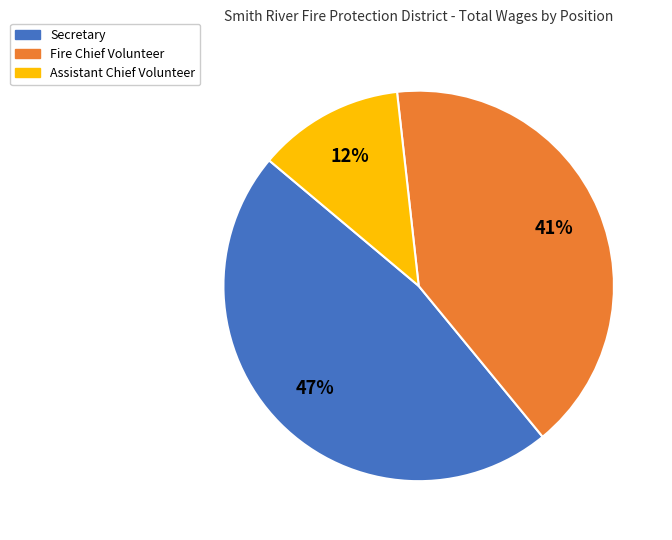

Which has a higher value, Secretary or Assistant Chief Volunteer?

Secretary